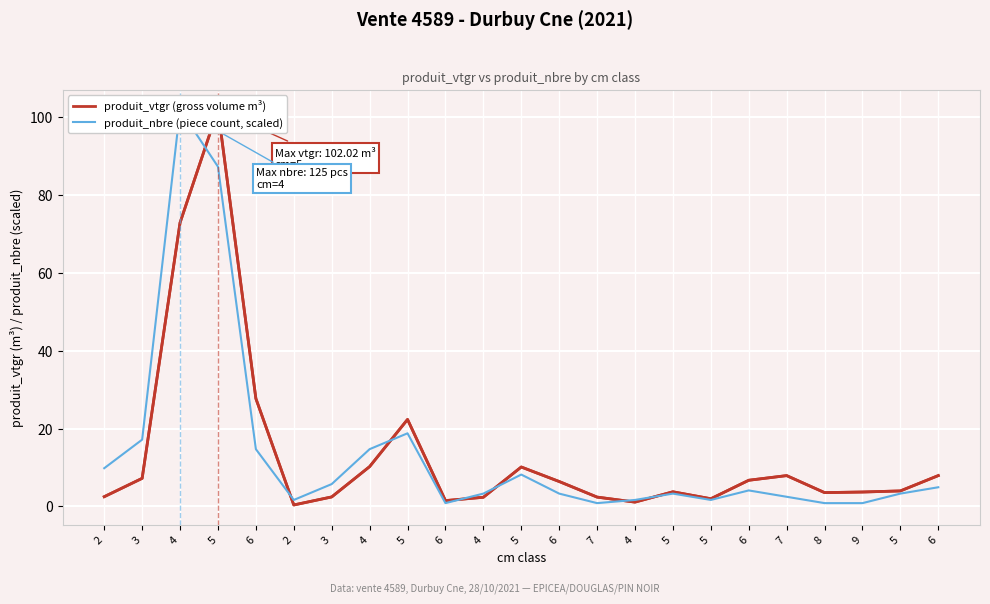

The produit_nbre (piece count, scaled) series shows 1.2 at 6. True or false?

False